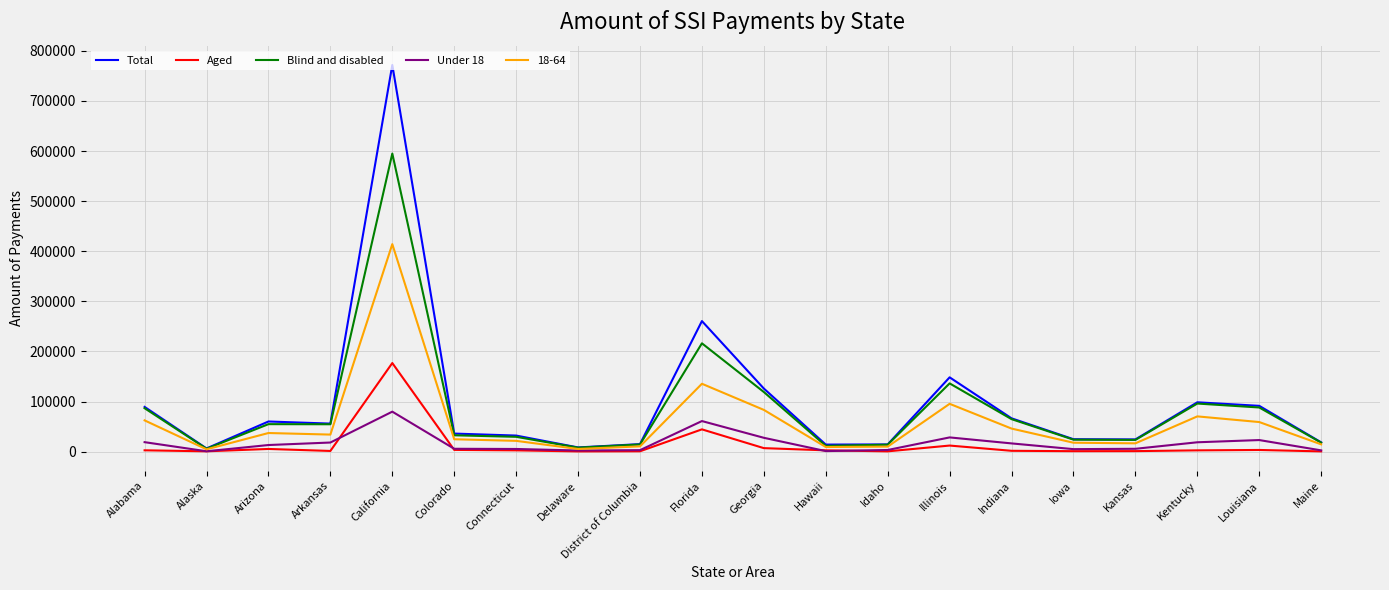

At which label does Aged reach its peak?

California